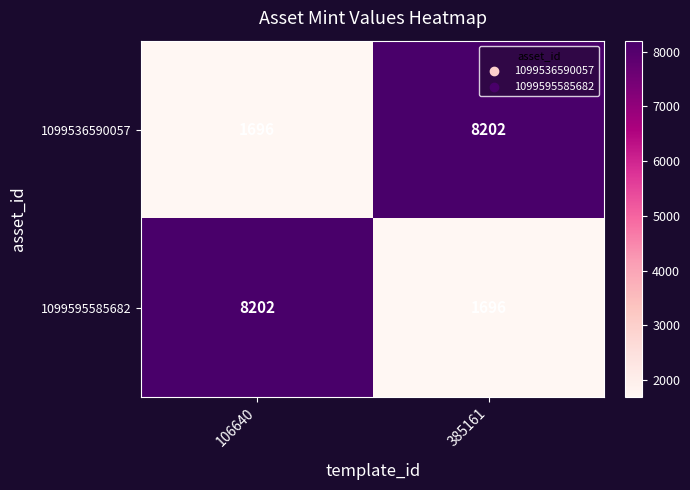

At 385161, list the series in order from largest to smallest.

1099536590057, 1099595585682